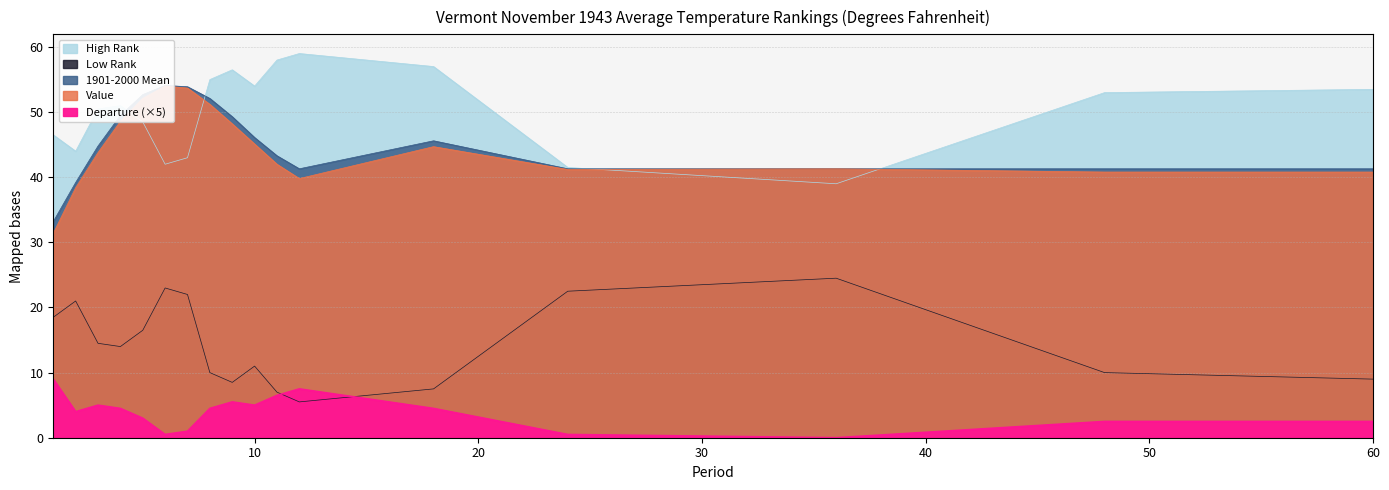

In Value, how many points are lower than both neighbors (excluding endpoints)?

2